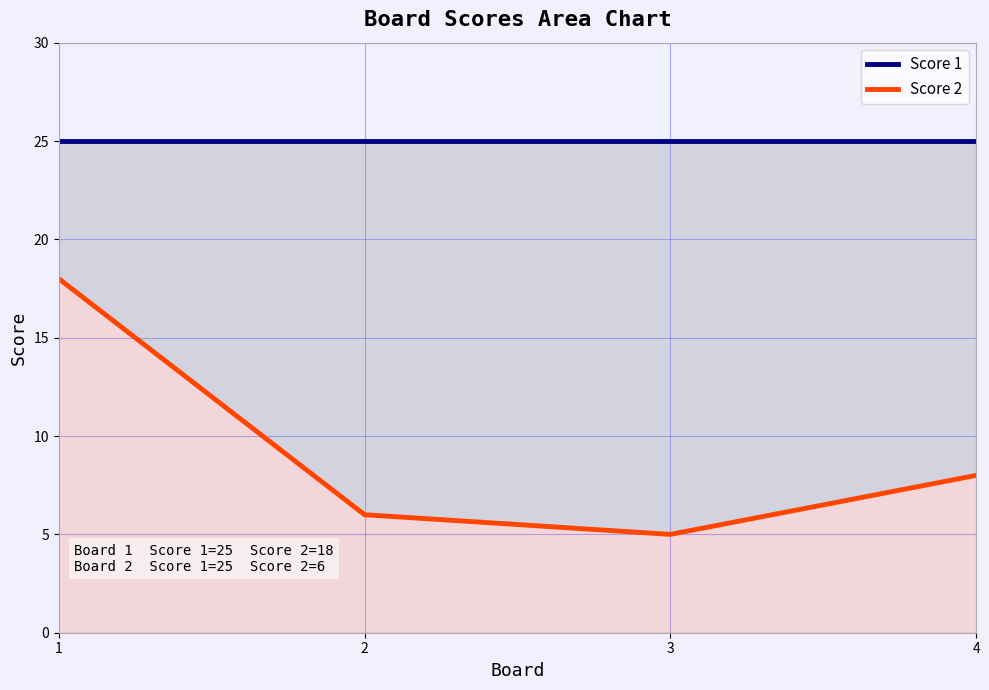

What is the greatest value displayed?

25